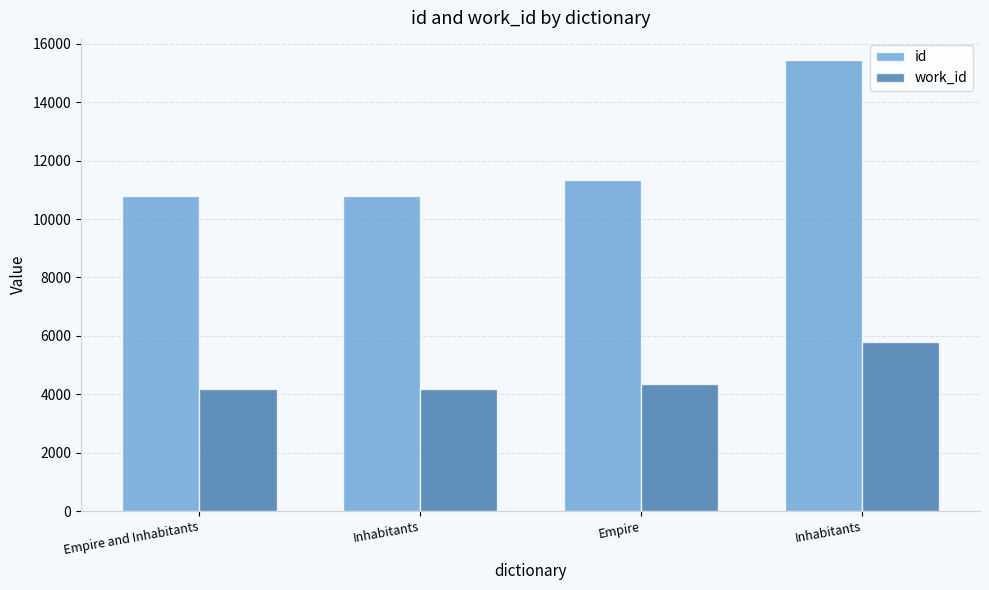

Which has a higher value, Empire or Inhabitants?

Inhabitants